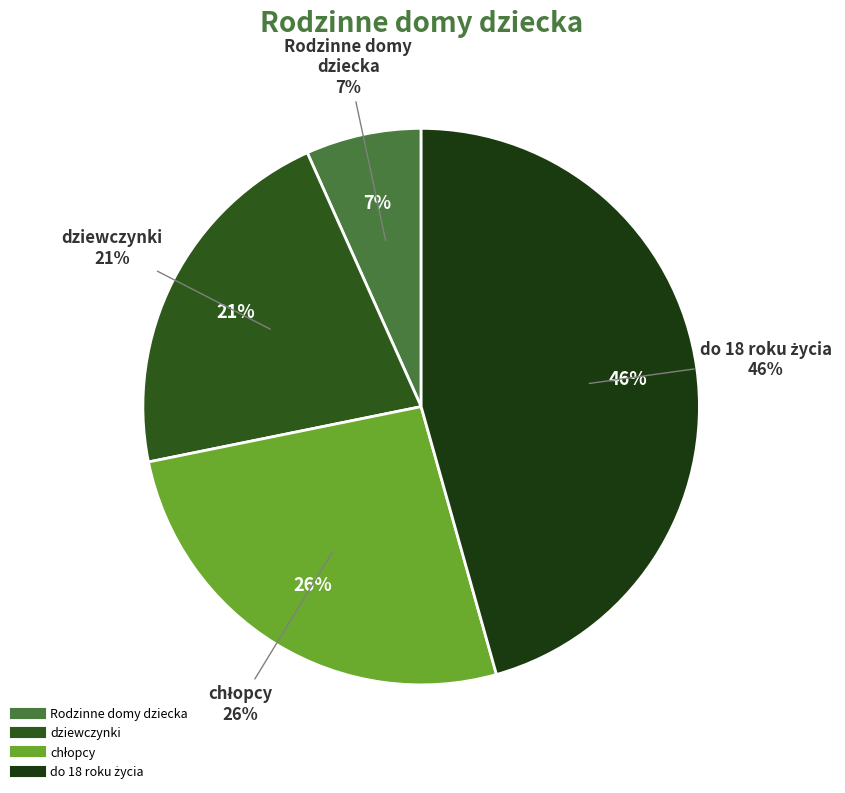

How many segments does this pie chart have?

4